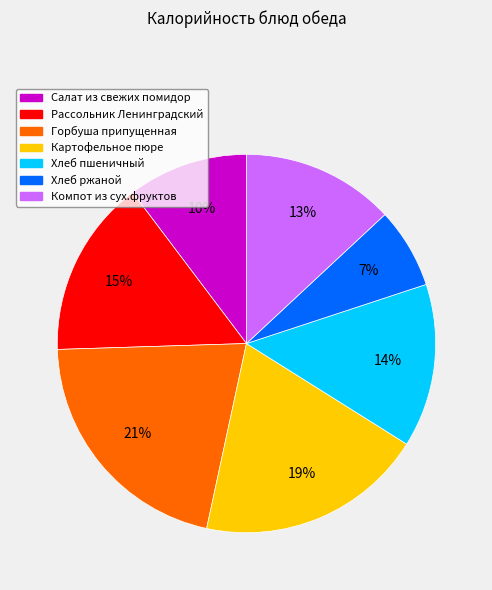

Do Картофельное пюре and Горбуша припущенная together represent more than half of the pie?

No